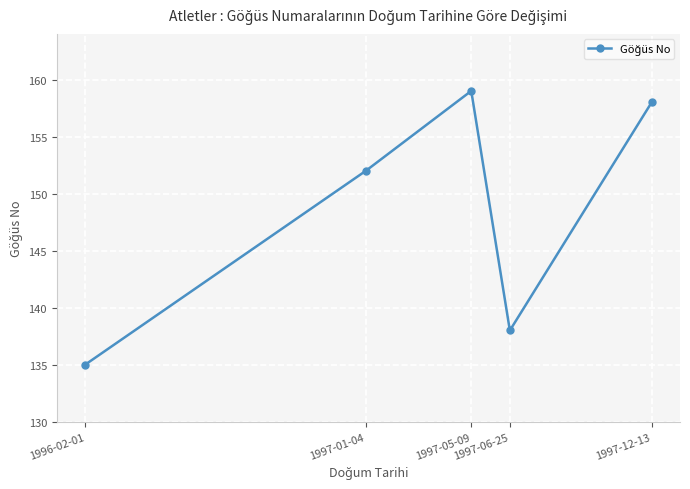

How many data points does each series have?

5